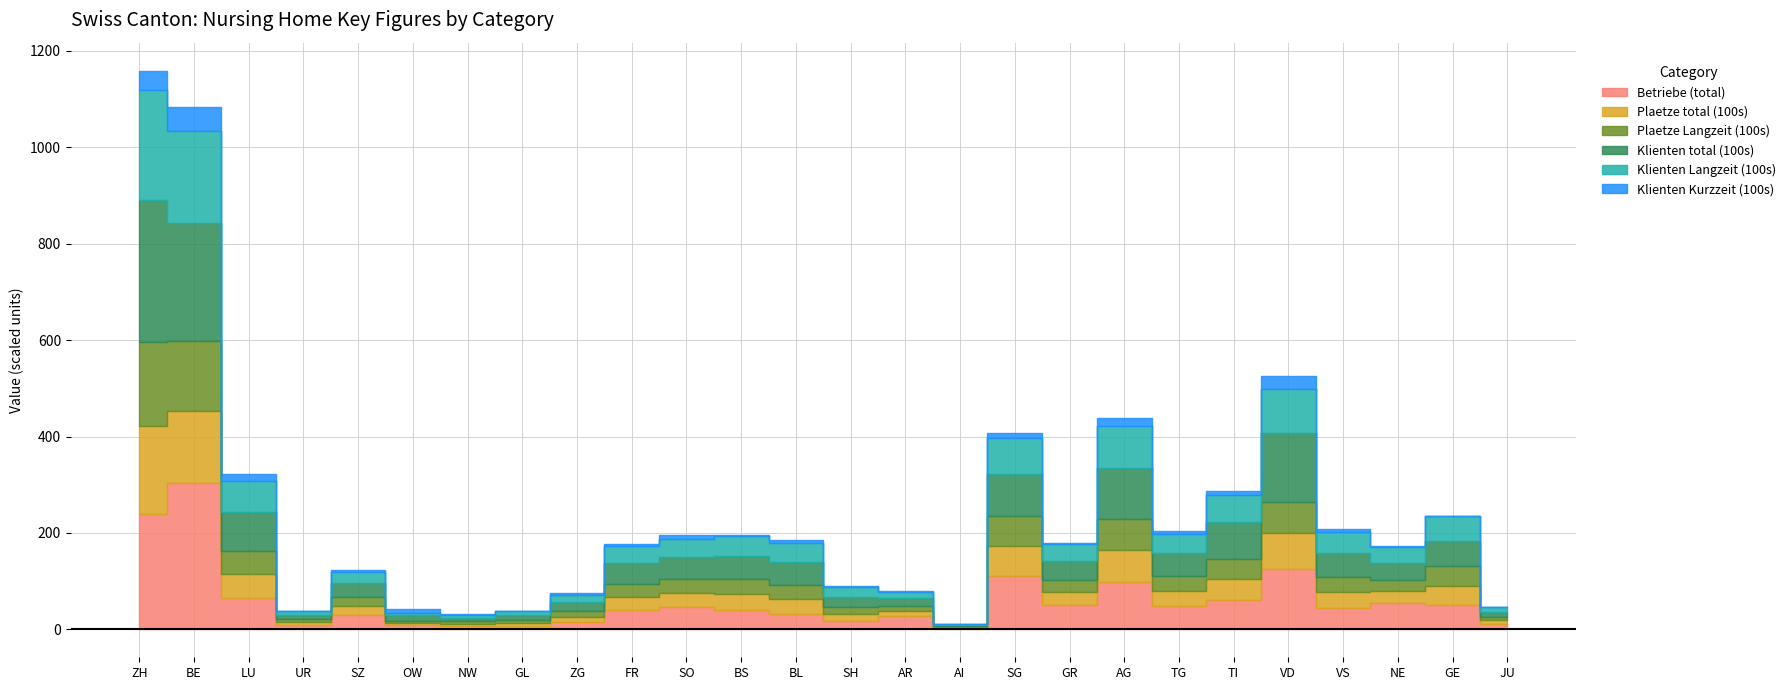

True or false: Betriebe (total) and Klienten Kurzzeit (100s) intersect in this chart.

False